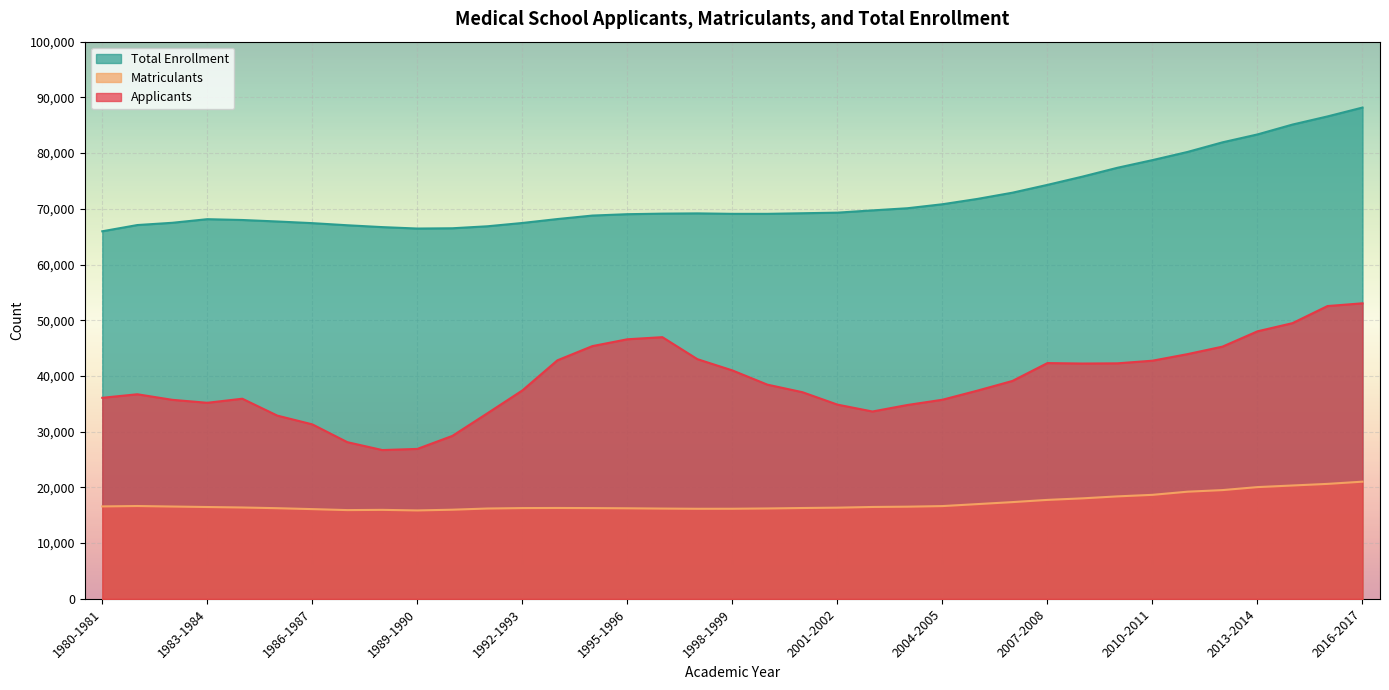

At how many categories does at least one series exceed 55192?

37